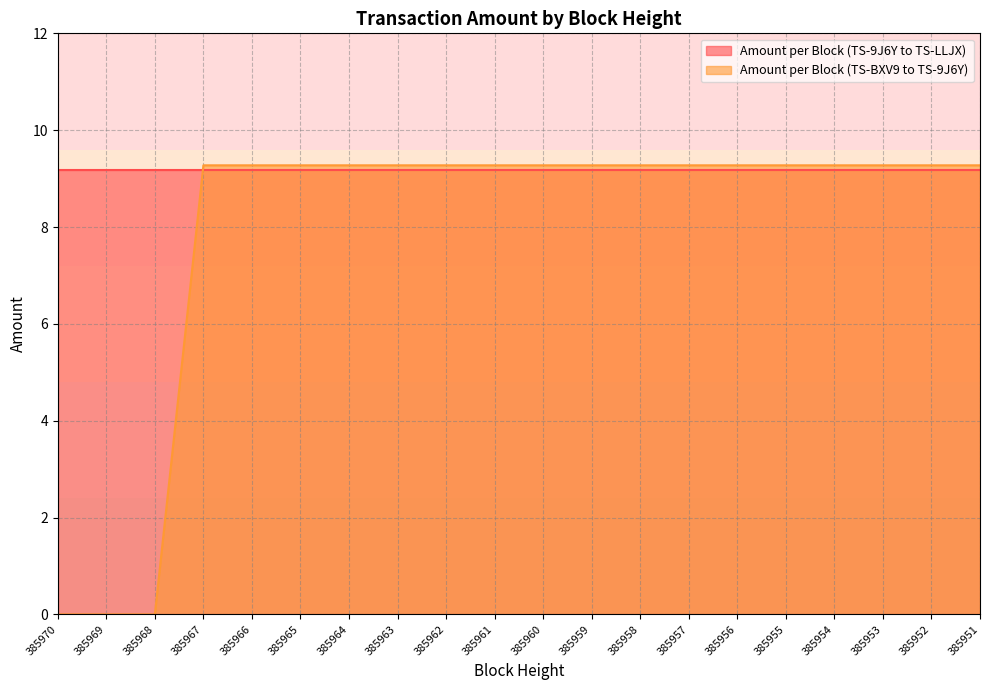

What is the value of the 9th point from the left?

9.3